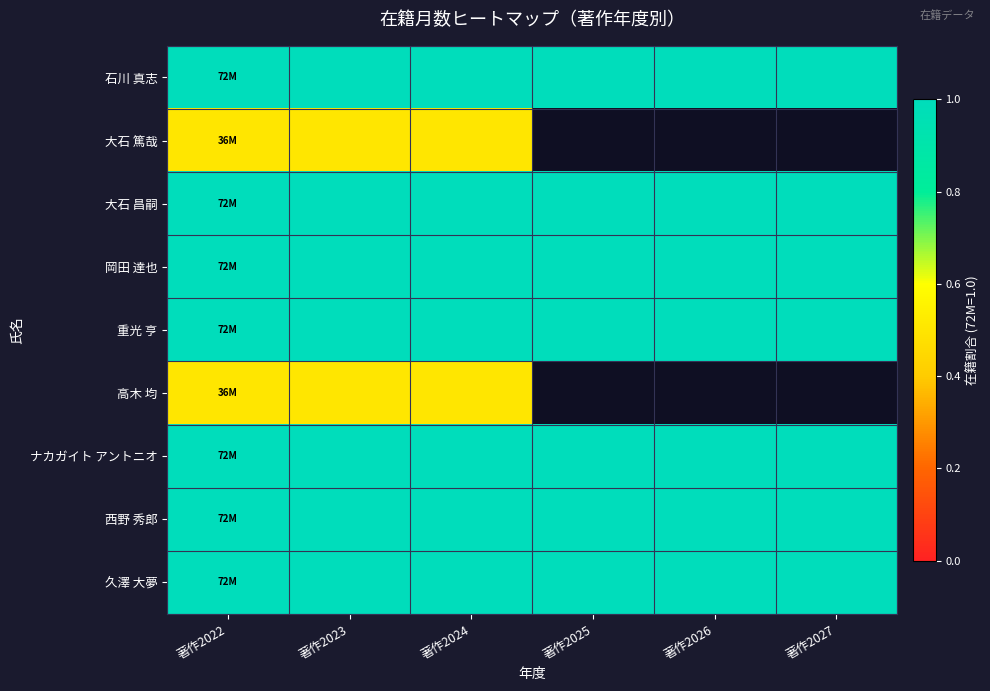

The 久澤 大夢 series shows 1.0 at 著作2026. True or false?

True